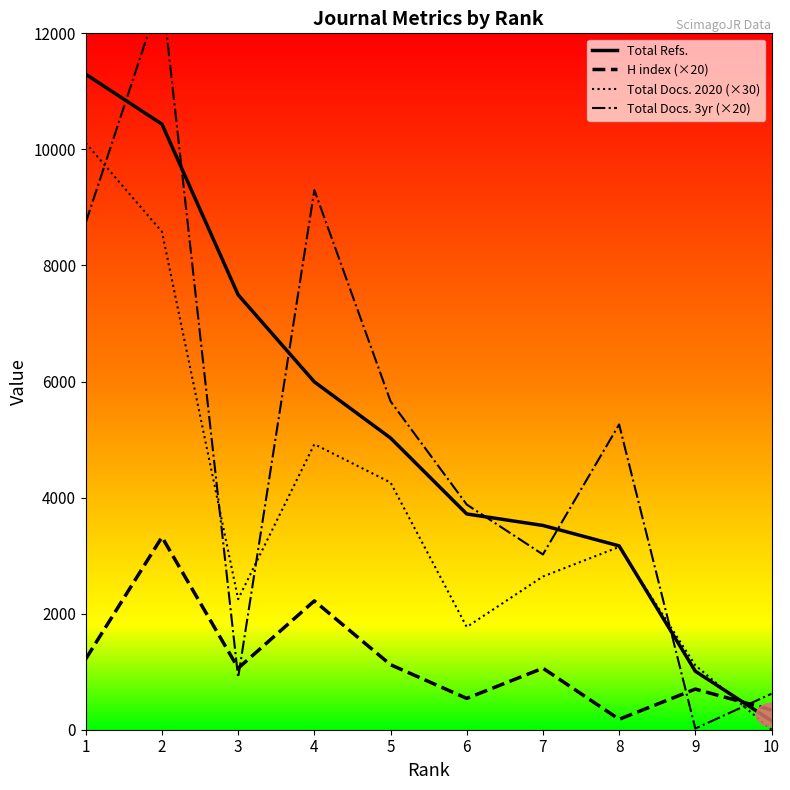

At 4, list the series in order from largest to smallest.

Total Docs. 3yr (×20), Total Refs., Total Docs. 2020 (×30), H index (×20)